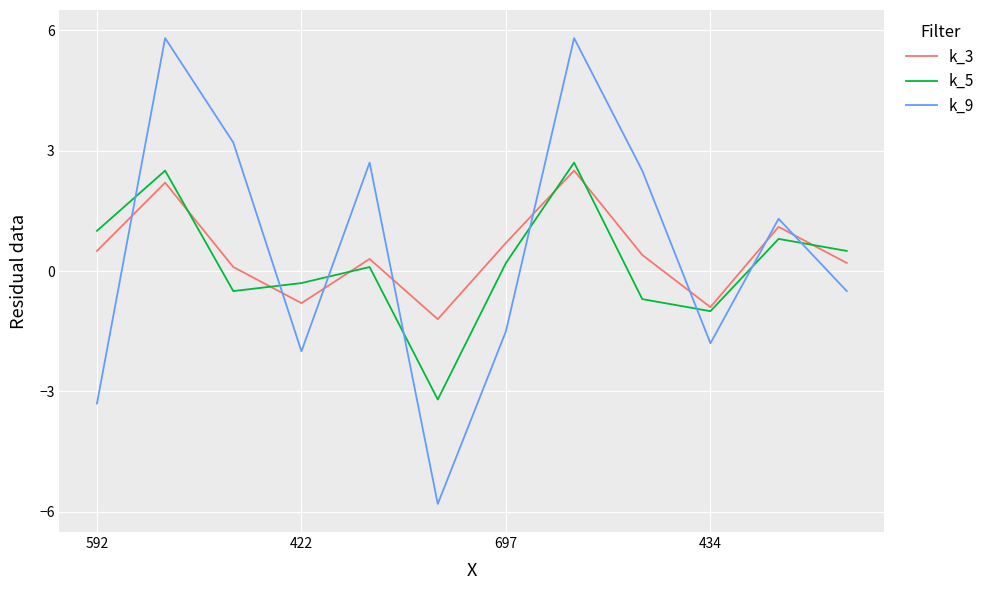

Does the chart display data point markers on the line(s)?

No